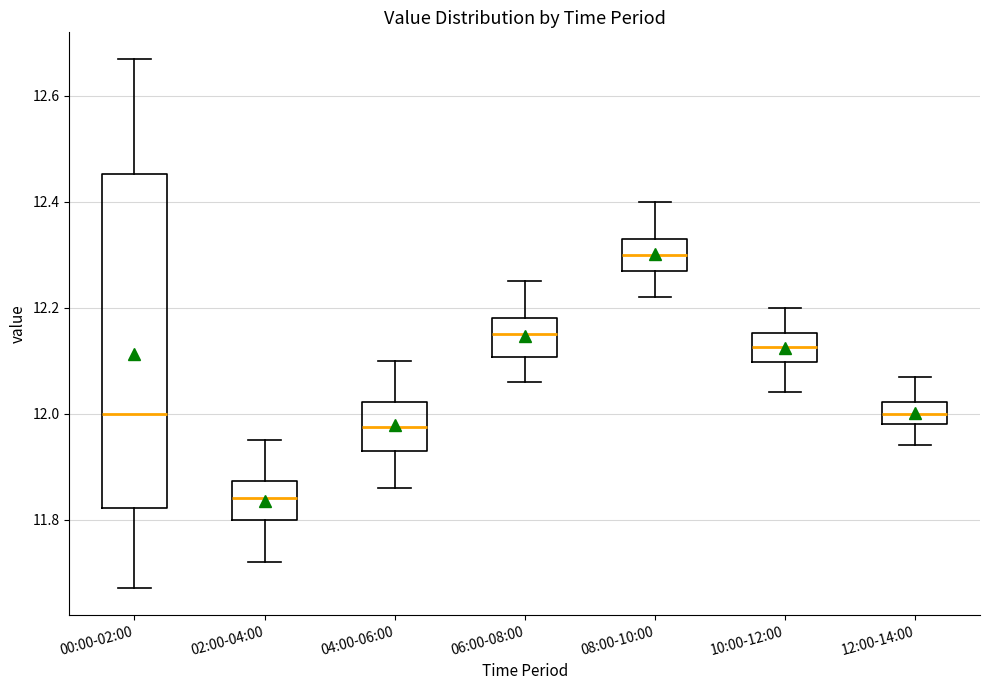

Reading left to right, transcribe this box plot: for each box, give where its median line is, the range the box spans, and where its two whiskers end, as read against the y-axis. The values are not printed on the chart, so give them approximately, as read against the axis.

00:00-02:00: median 12.00, box 11.82 to 12.46, whiskers 11.68 to 12.68
02:00-04:00: median 11.84, box 11.80 to 11.88, whiskers 11.72 to 11.96
04:00-06:00: median 11.98, box 11.94 to 12.02, whiskers 11.86 to 12.10
06:00-08:00: median 12.16, box 12.10 to 12.18, whiskers 12.06 to 12.26
08:00-10:00: median 12.30, box 12.28 to 12.34, whiskers 12.22 to 12.40
10:00-12:00: median 12.12, box 12.10 to 12.16, whiskers 12.04 to 12.20
12:00-14:00: median 12.00, box 11.98 to 12.02, whiskers 11.94 to 12.08